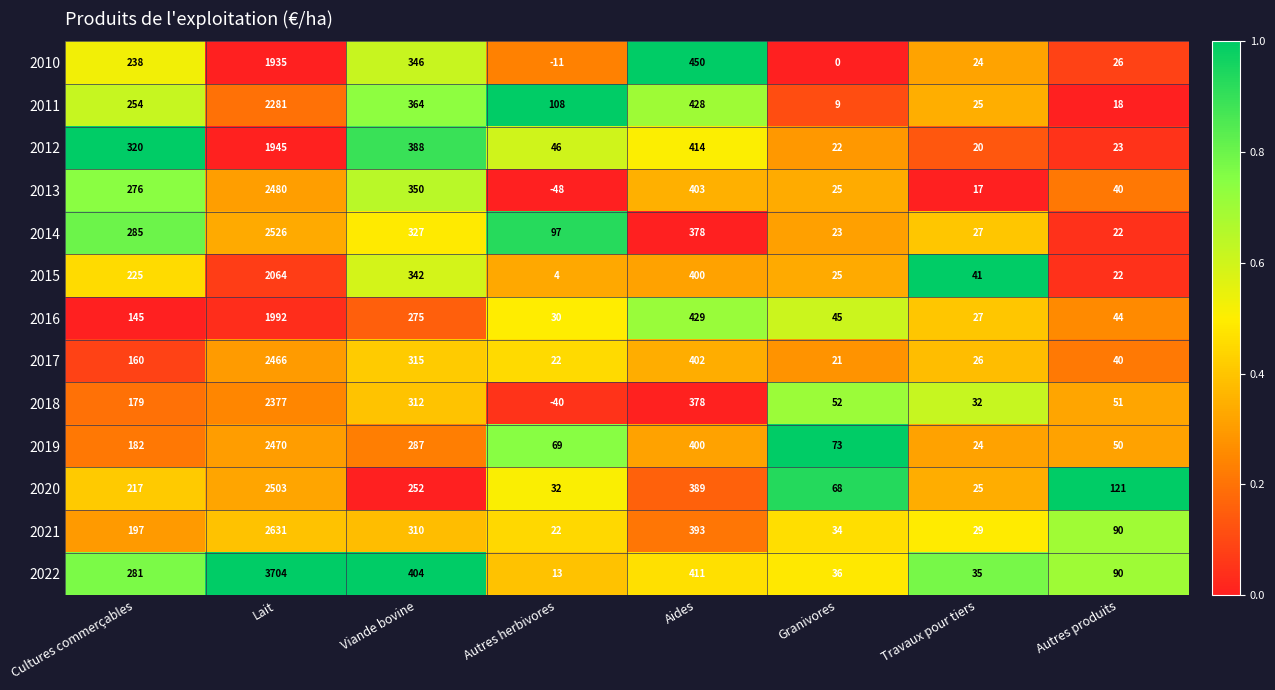

What is the average value of the 2018 series?

418